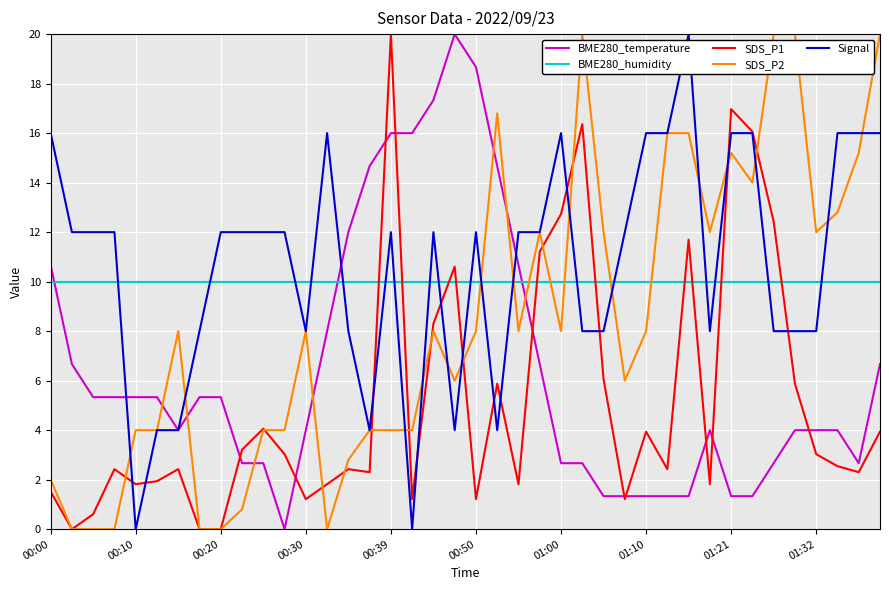

True or false: BME280_humidity and Signal cross at least once.

True